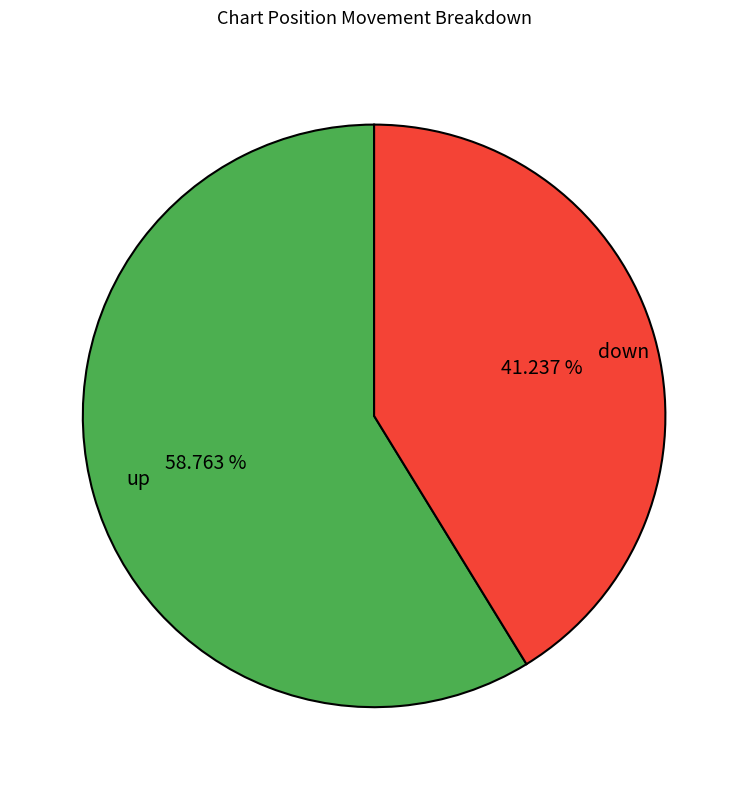

How many slices are in this pie chart?

2